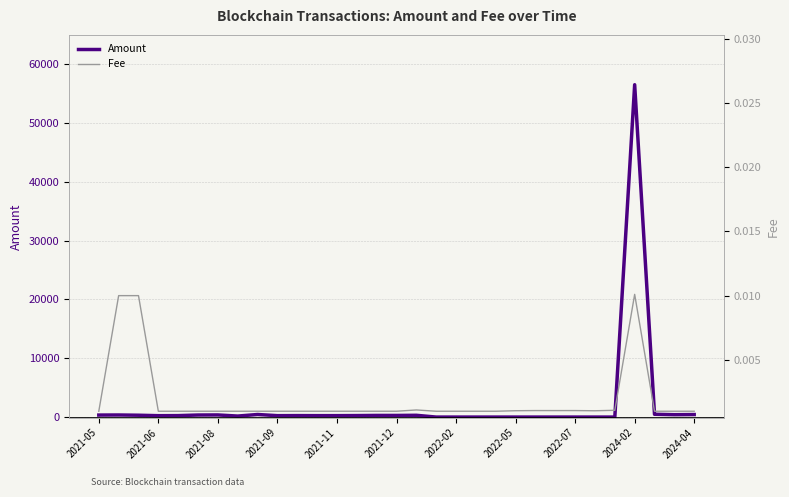

After their last crossing, which series has the higher values: Amount or Fee?

Amount